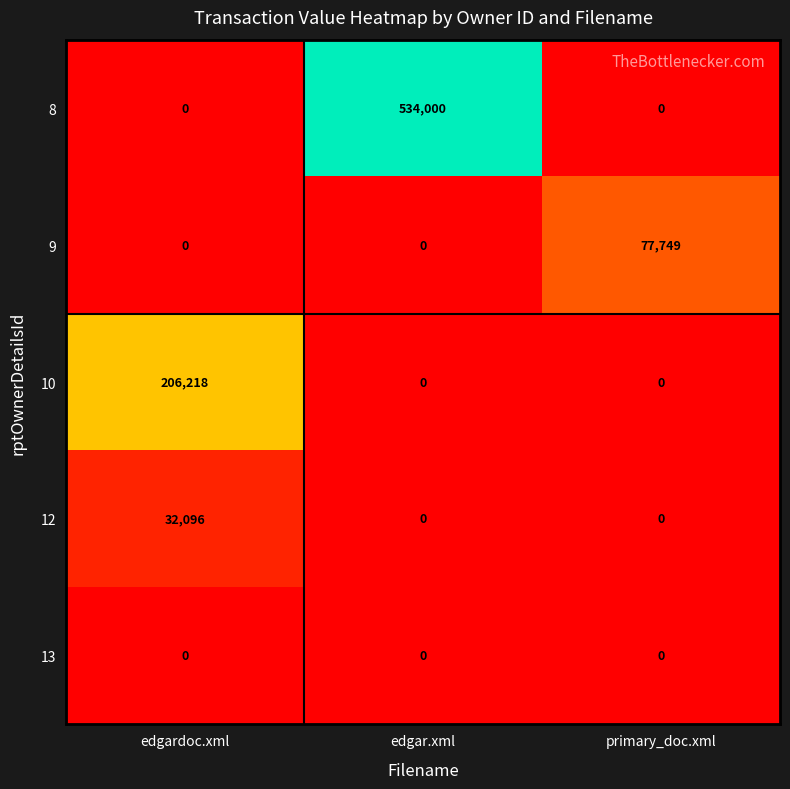

List the series in order of their peak value, lowest first.

13, 12, 9, 10, 8